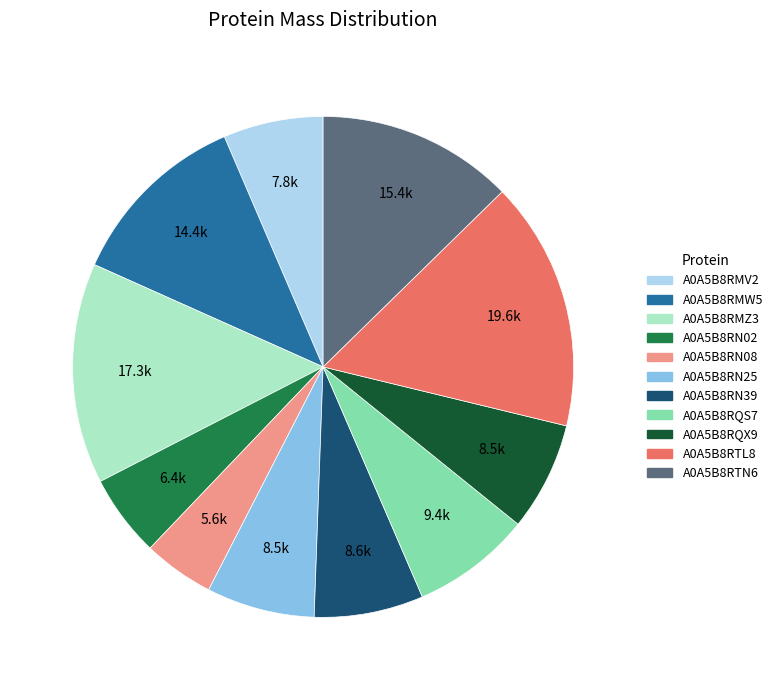

Which slice is the smallest?

A0A5B8RN08